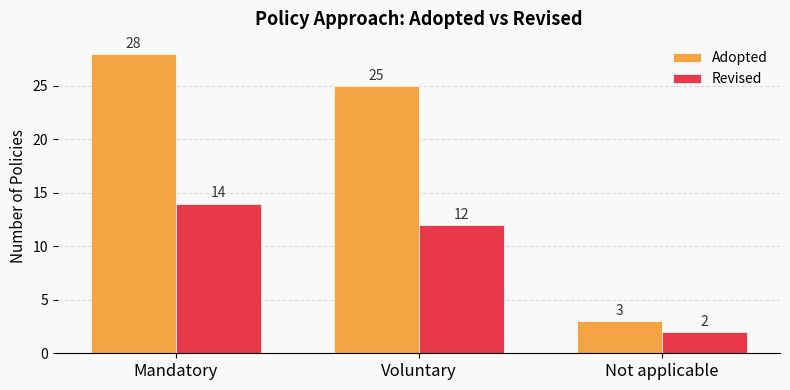

How many groups of bars are there?

3